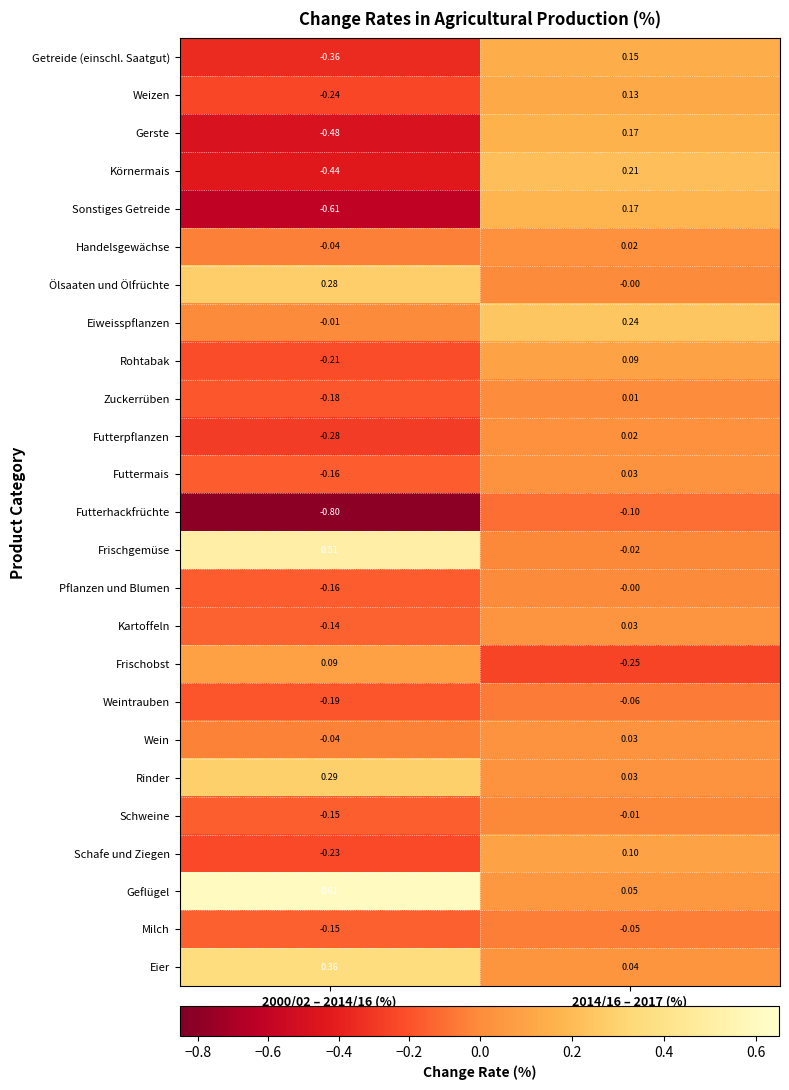

Which series has the widest spread of values?

Sonstiges Getreide